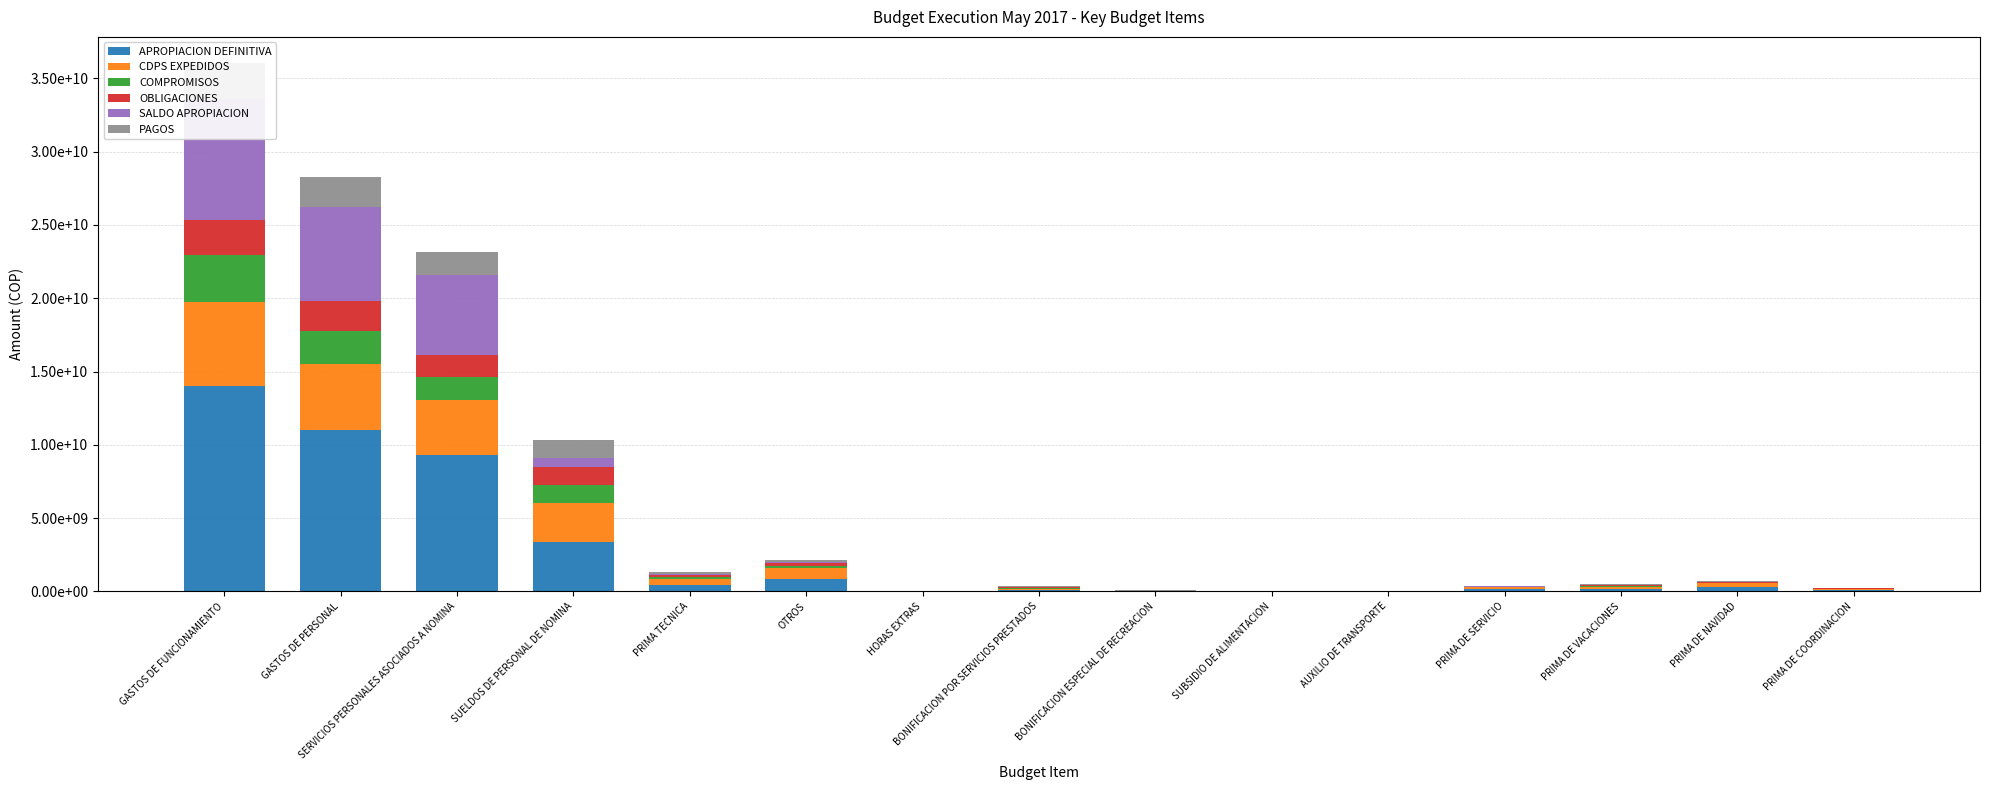

Is the value of CDPS EXPEDIDOS at SUELDOS DE PERSONAL DE NOMINA greater than the value of APROPIACION DEFINITIVA at GASTOS DE PERSONAL?

No